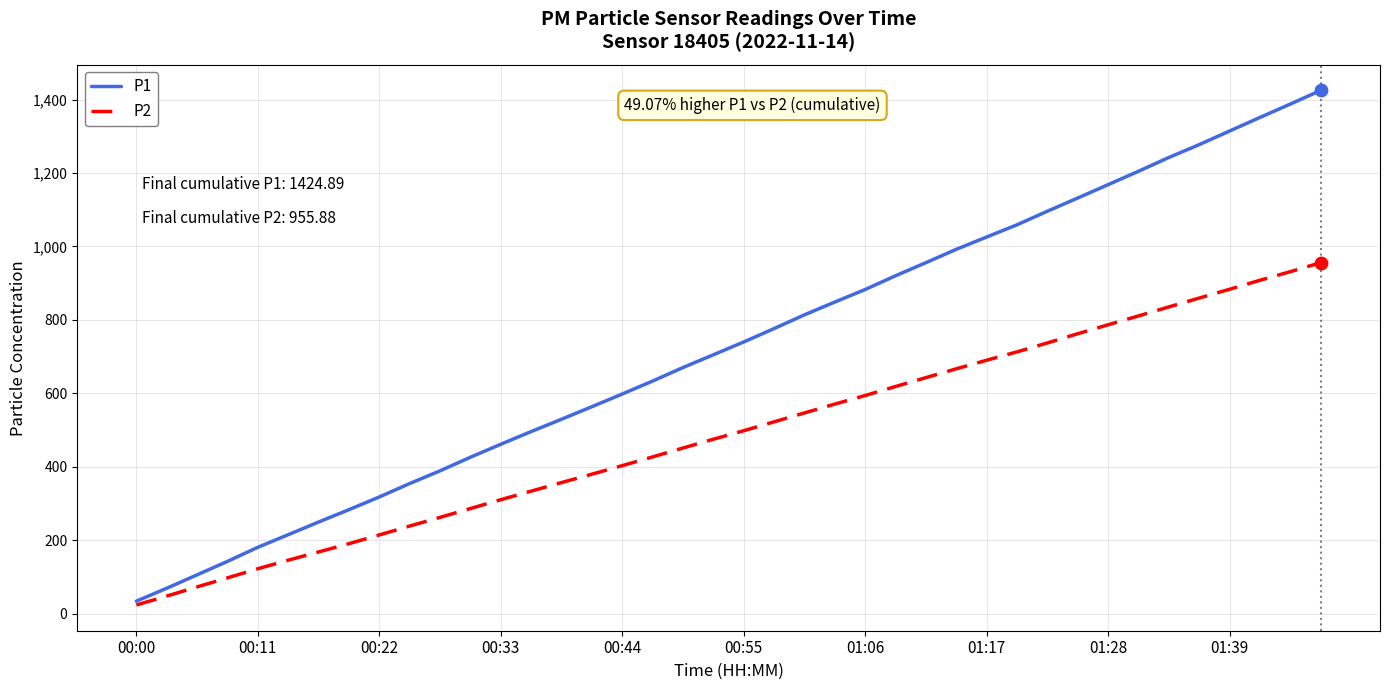

Which series has the largest total across all categories?

P1